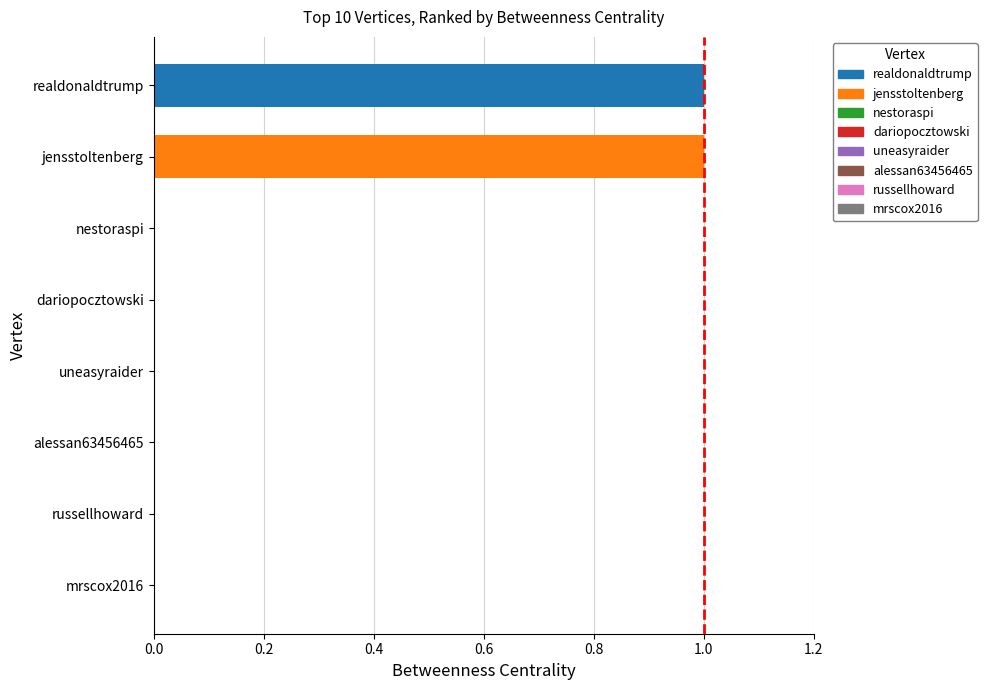

Is it true that the value at realdonaldtrump is 1?

True